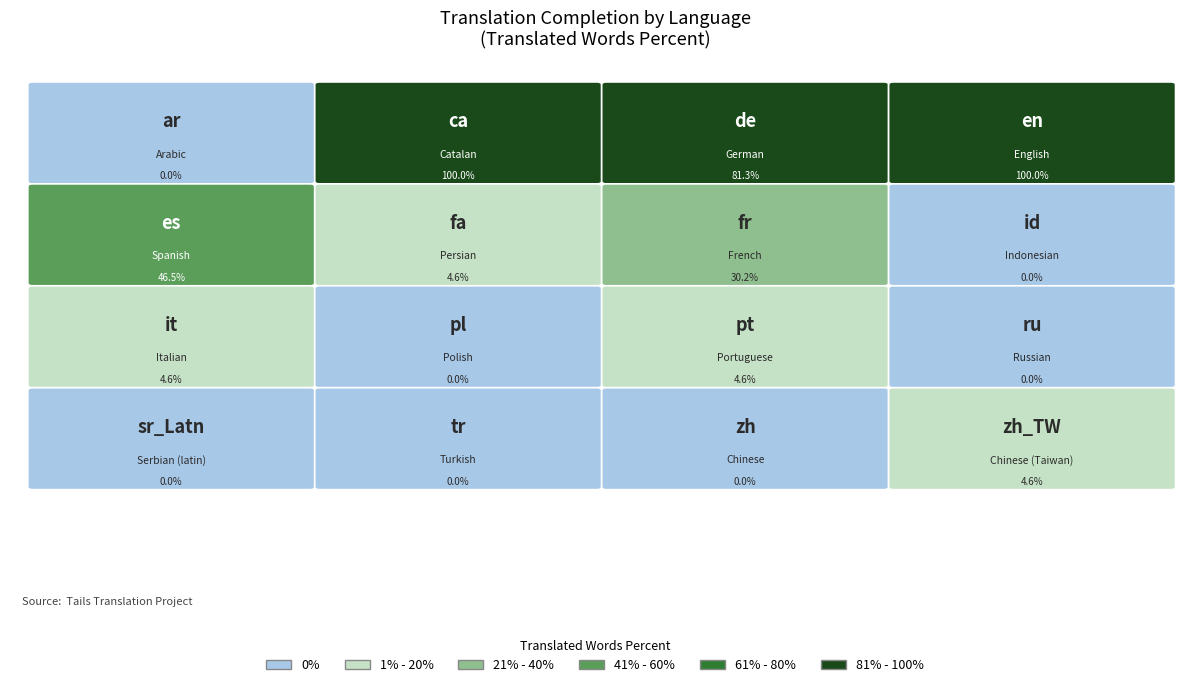

What is the change in value from Polish to Portuguese?

+4.6